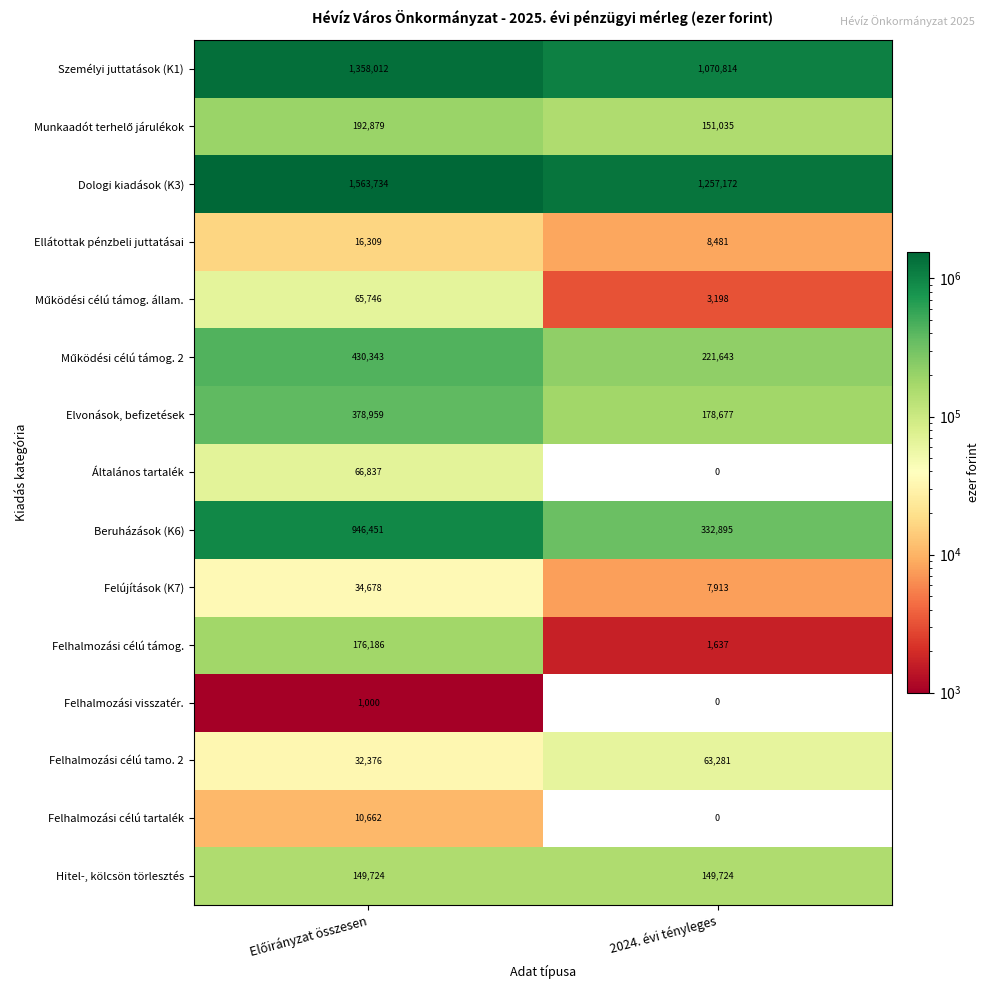

What is the total value across all series at 2024. évi tényleges?

3446470